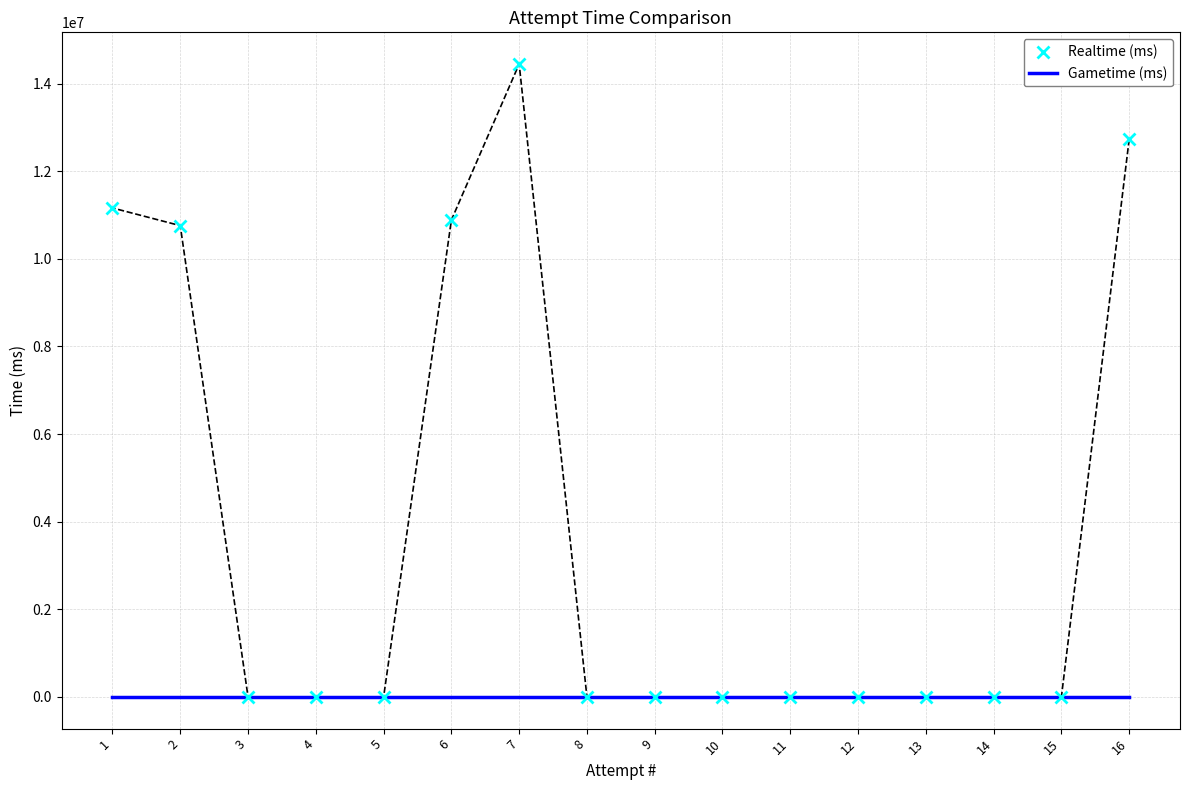

Rank the categories by Realtime (ms) value from lowest to highest.

15, 14, 13, 12, 11, 10, 9, 8, 5, 4, 3, 2, 6, 1, 16, 7